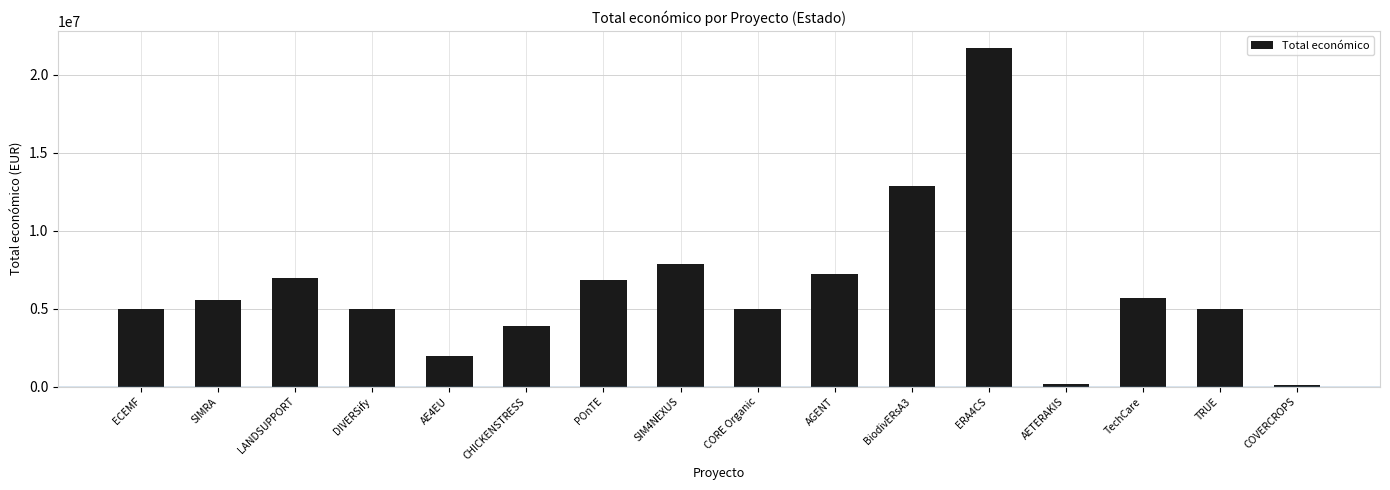

Is it true that the value at LANDSUPPORT is 1461017?

False